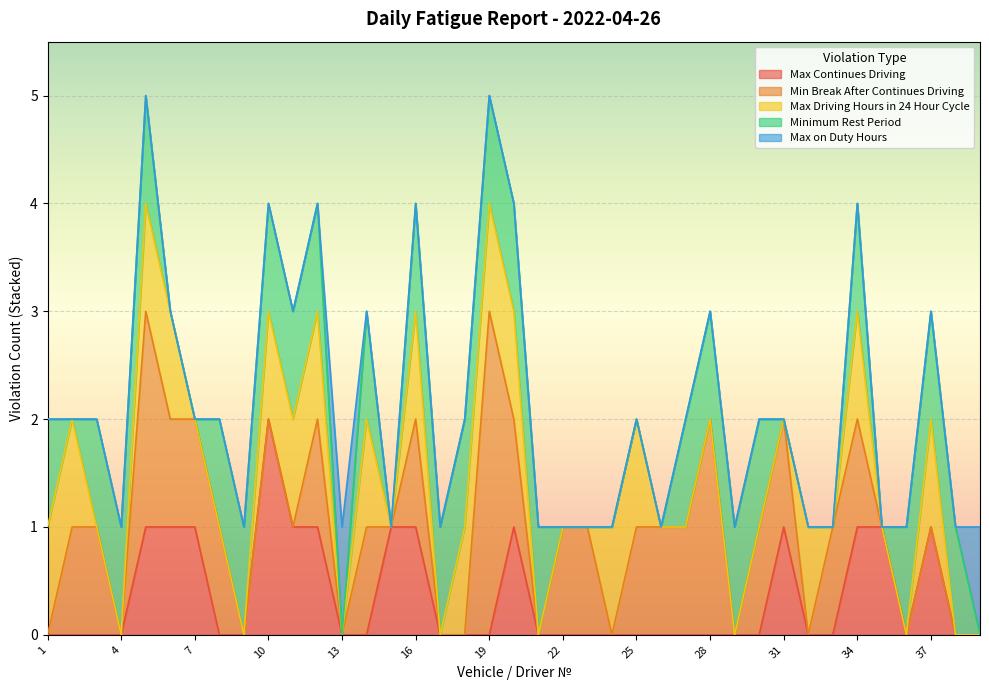

At which label is Max Continues Driving closest to 1?

5